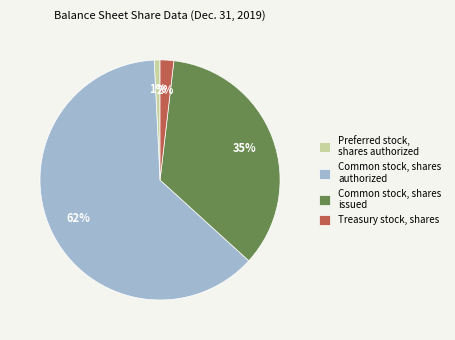

Between Treasury stock, shares and Common stock, shares issued, which is larger?

Common stock, shares issued